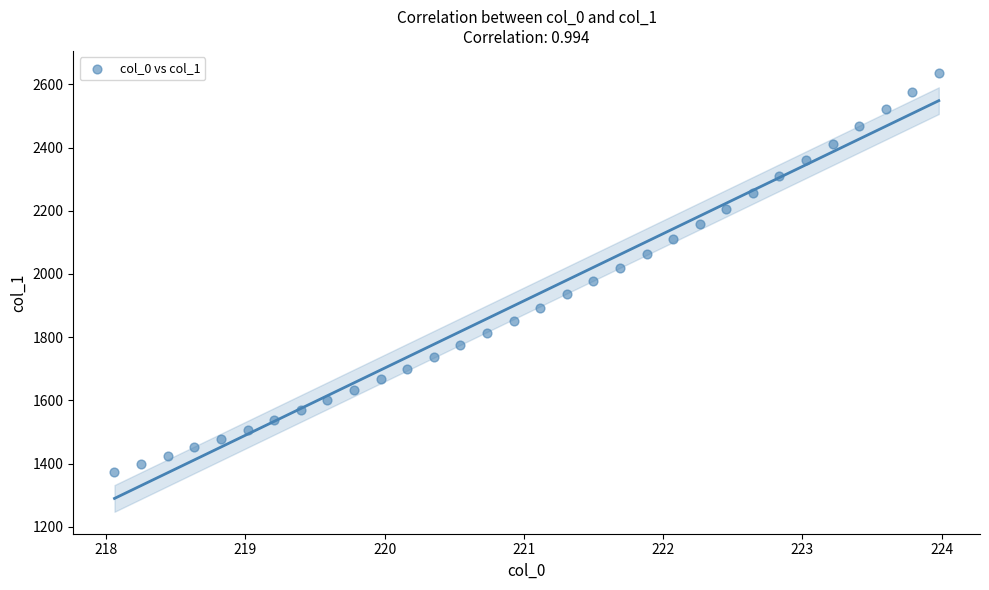

What is the range of Y values (max minus min)?

1263.4